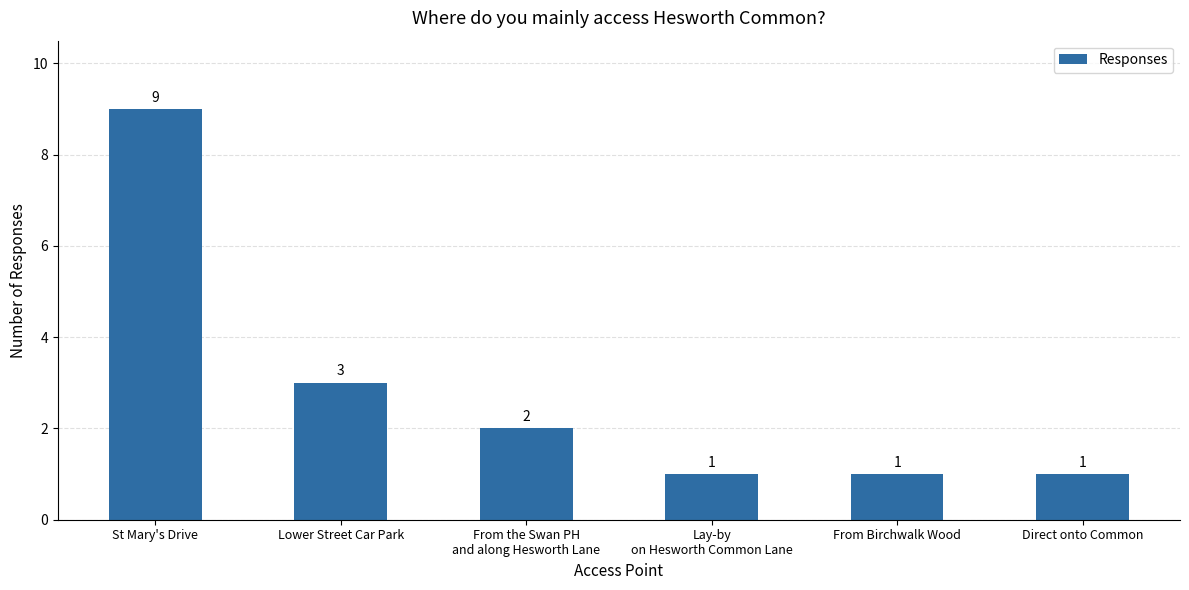

What position from the left is Lay-by
on Hesworth Common Lane?

4